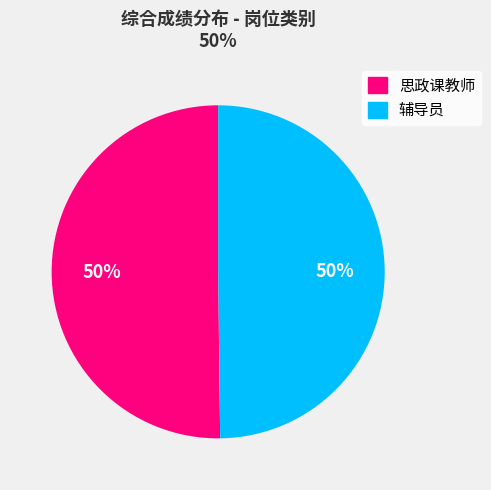

To the nearest percent, what is the average slice percentage?

50%